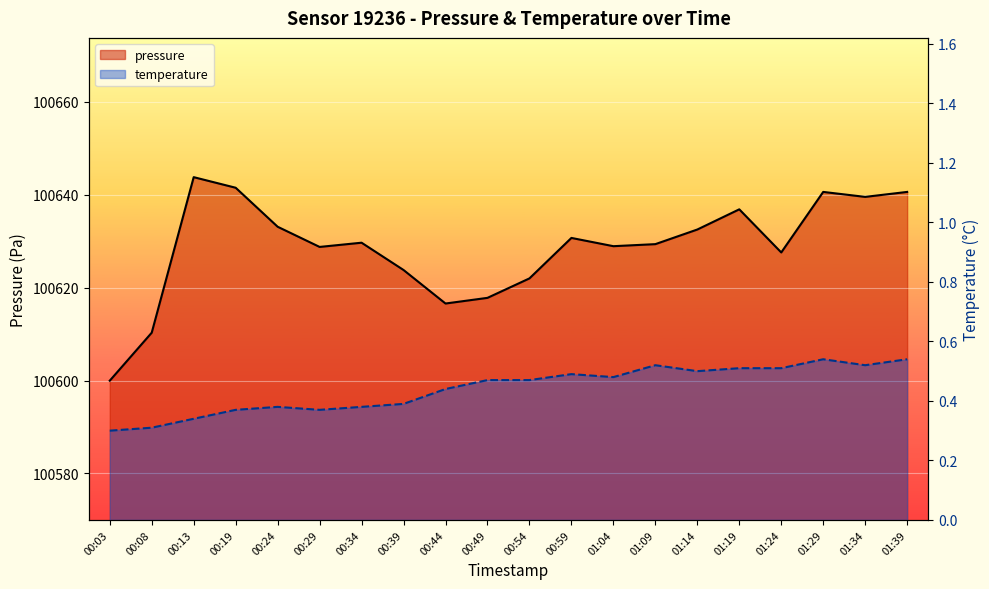

List the series in order of their overall mean, highest first.

pressure, temperature